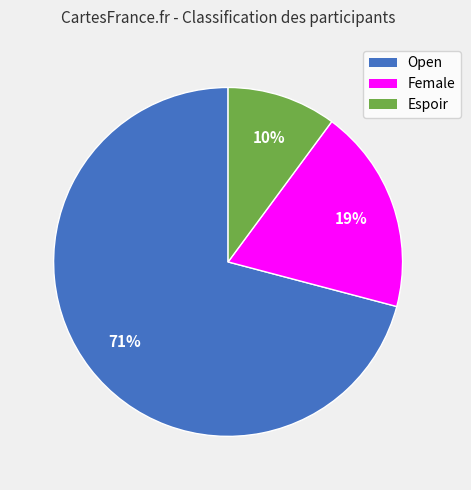

Rank the categories by value from lowest to highest.

Espoir, Female, Open